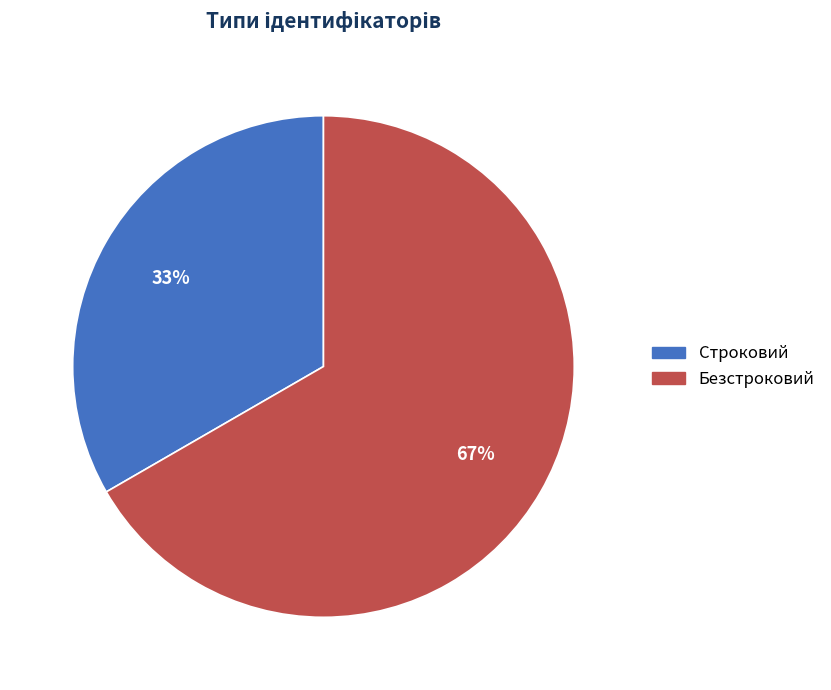

What is the ratio of the value at Безстроковий to the value at Строковий?

2.0